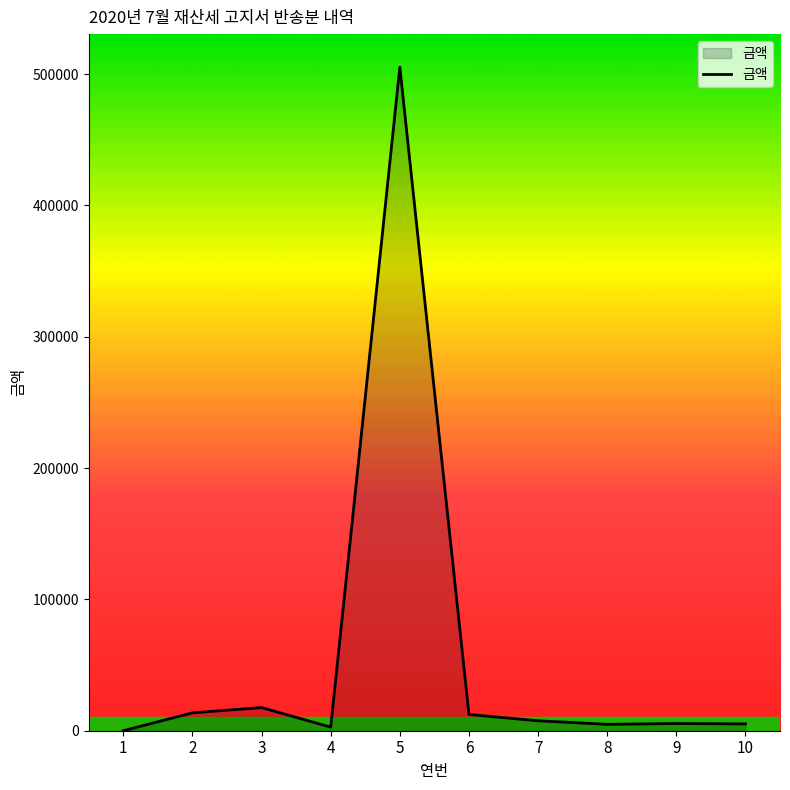

What is the difference between the maximum and minimum values?

505240